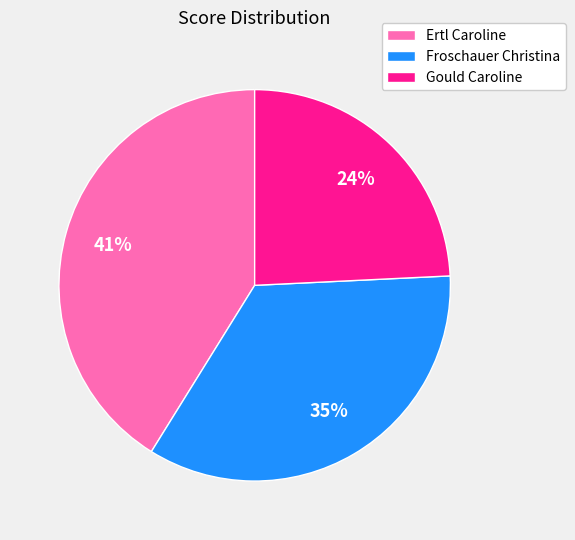

Which category has the smallest portion of the pie?

Gould Caroline